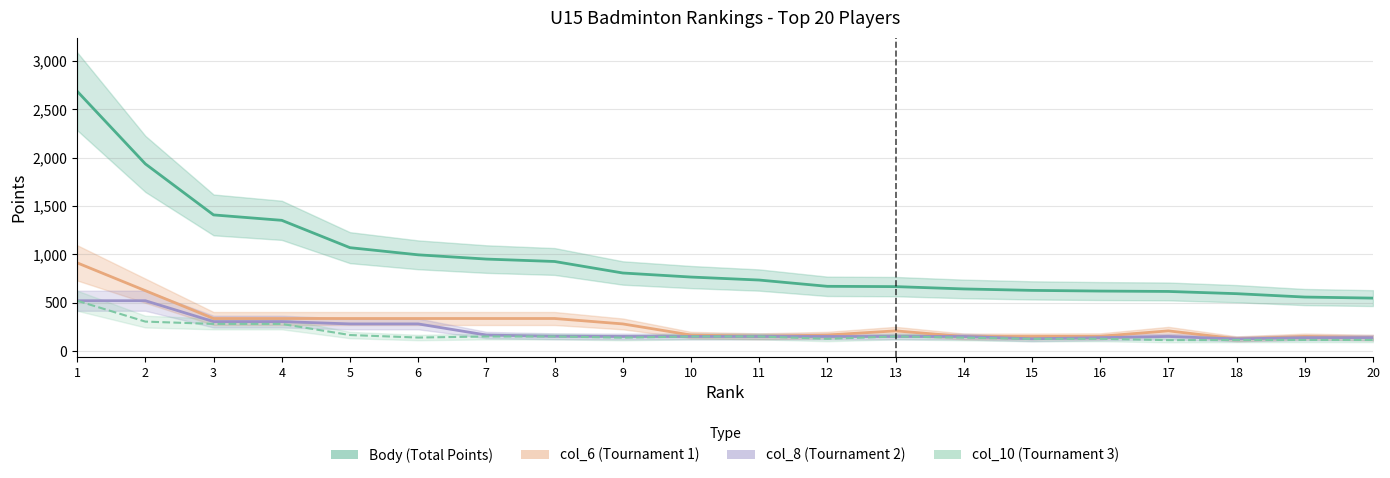

List the series in order of their peak value, highest first.

Body (Total Points), col_6 (Tournament 1), col_8 (Tournament 2), col_10 (Tournament 3)